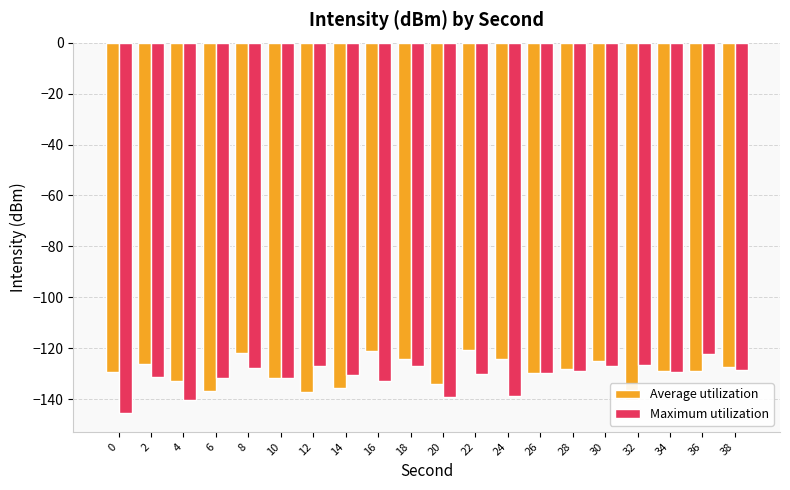

What is the greatest value displayed?

-120.5